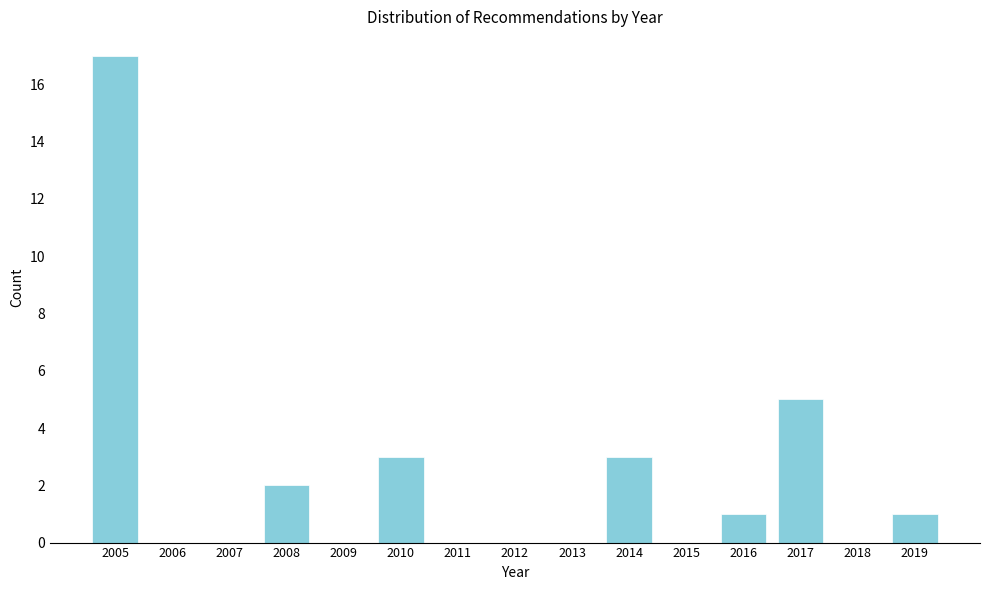

Reading left to right, list all the values displayed in this chart.

2005=17	2006=0	2007=0	2008=2	2009=0	2010=3	2011=0	2012=0	2013=0	2014=3	2015=0	2016=1	2017=5	2018=0	2019=1